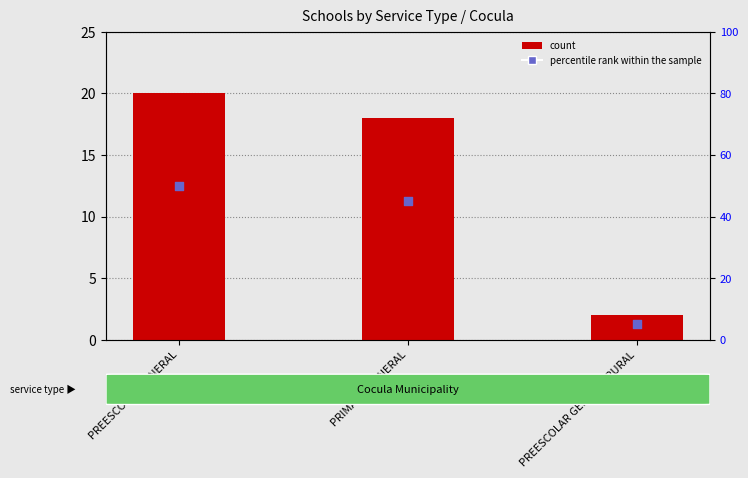

Which series contains the lowest Y value?

count